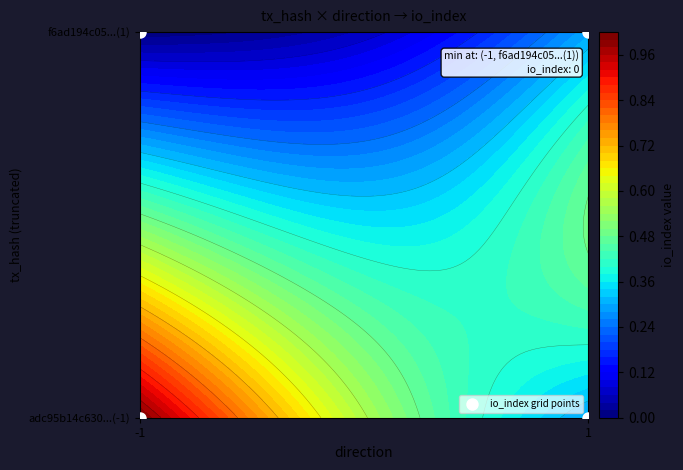

How many positive values are there?

2